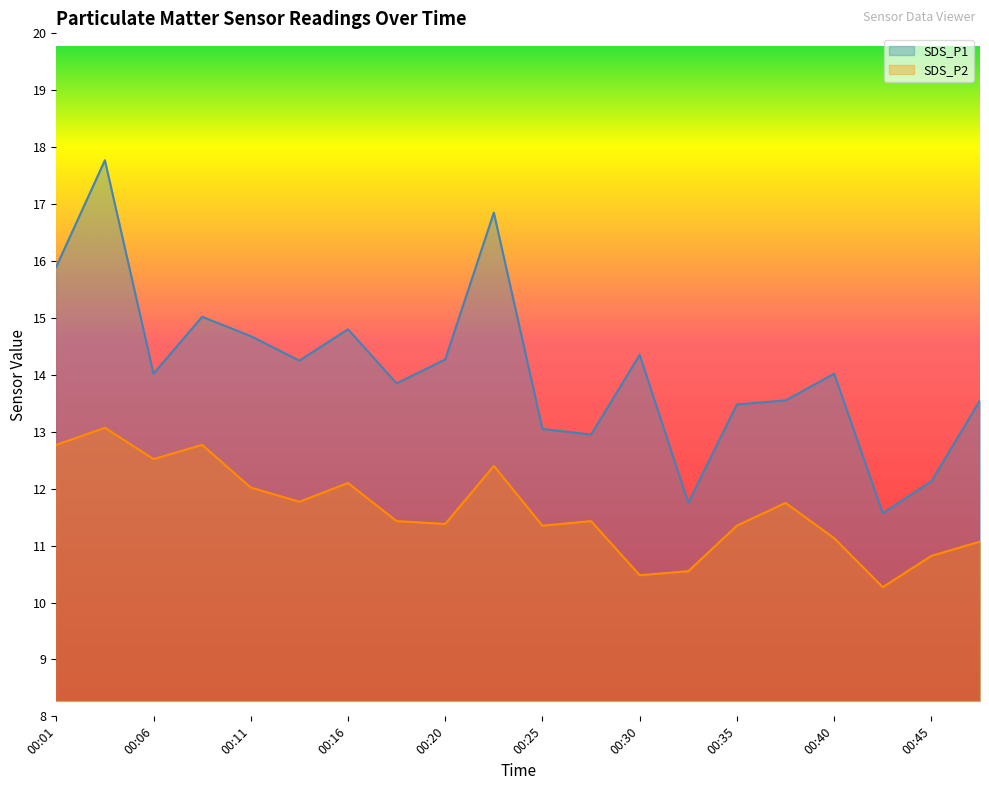

At which label is SDS_P2 closest to 11?

00:47